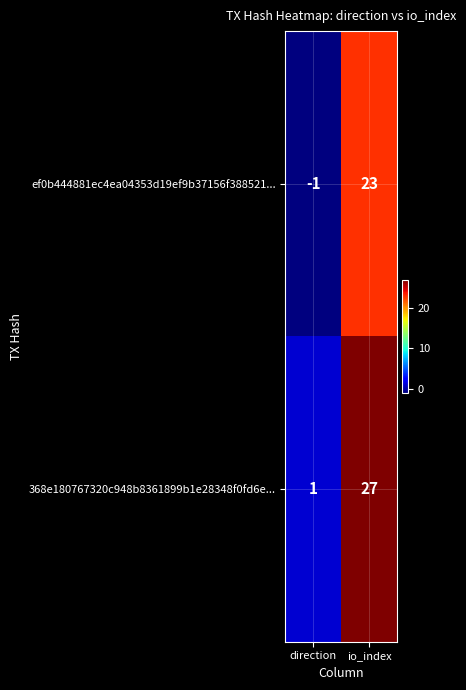

Which series changed the most between direction and io_index?

368e180767320c948b8361899b1e28348f0fd6e...